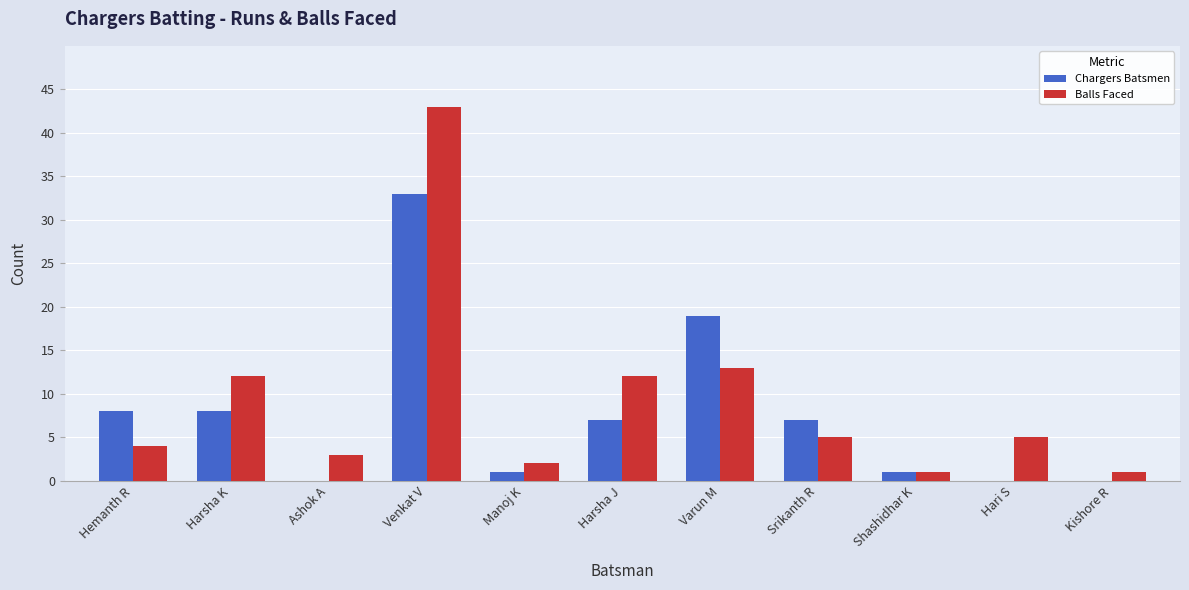

Is it true that Balls Faced equals 13 at Varun M?

True